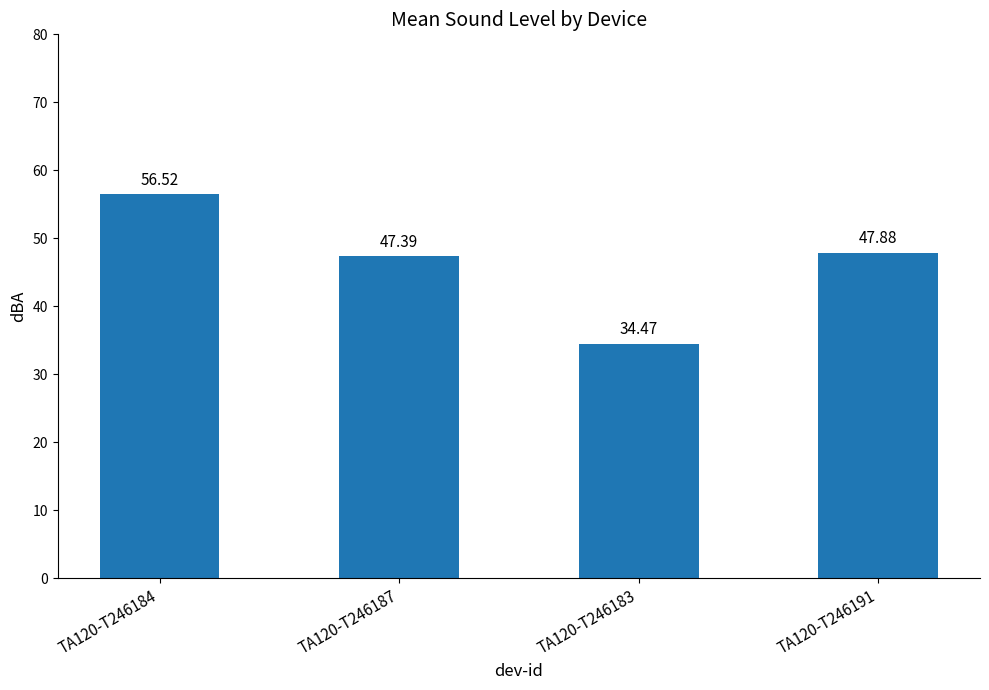

Reading left to right, transcribe all the data shown in this chart.

56.5	47.4	34.5	47.9